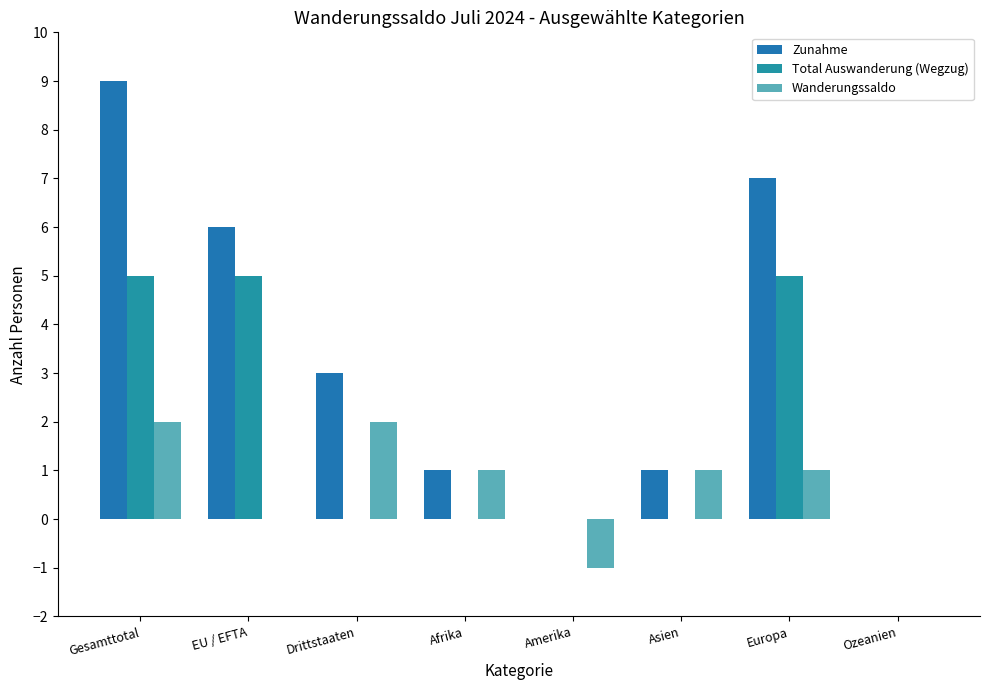

List the series in order of their peak value, lowest first.

Wanderungssaldo, Total Auswanderung (Wegzug), Zunahme